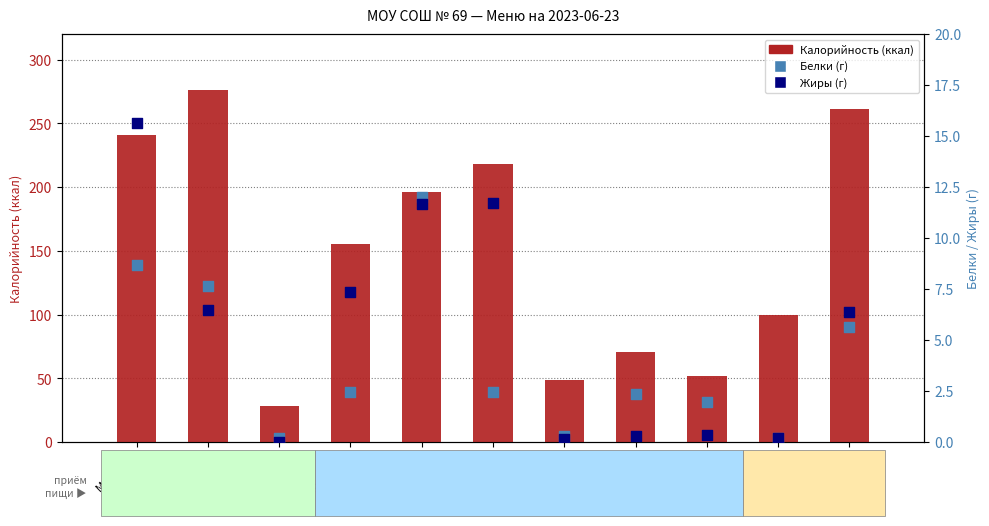

Which series has the largest total across all categories?

Калорийность